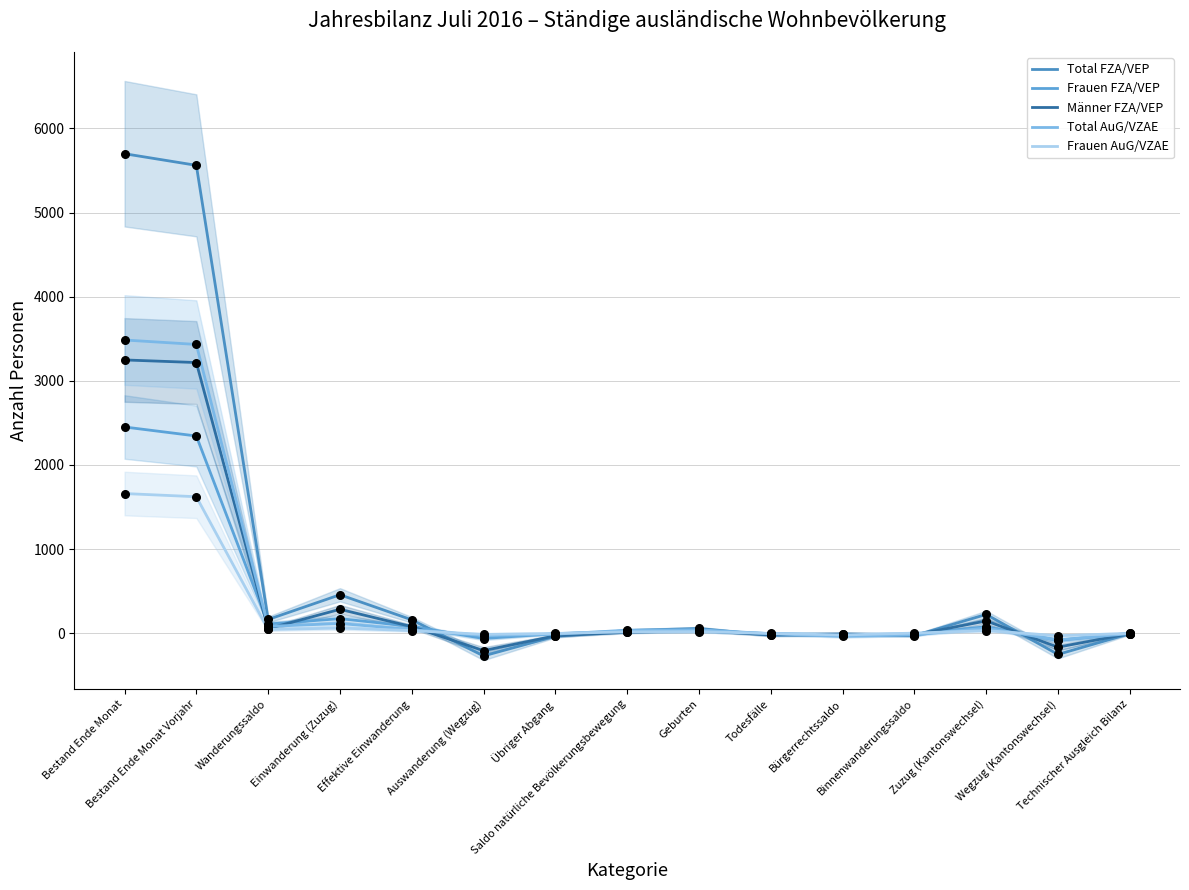

Which series has the widest spread of Y values?

Total FZA/VEP